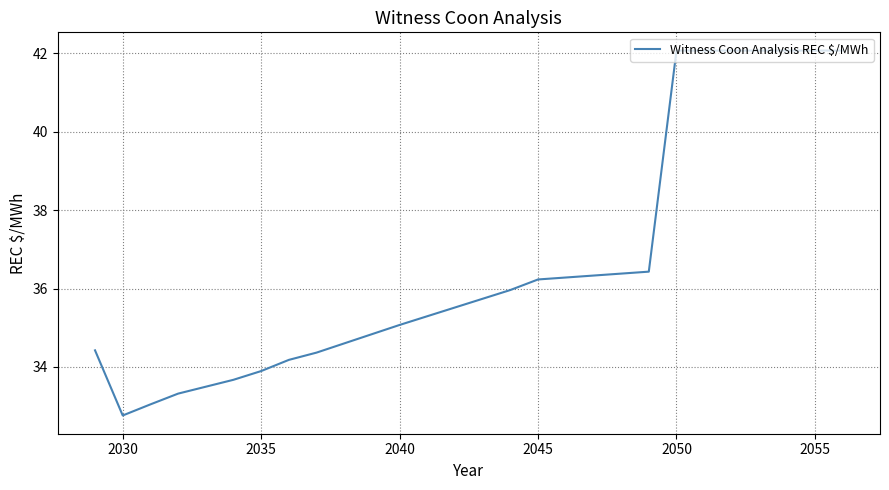

What is the difference between the maximum and minimum values?

9.3